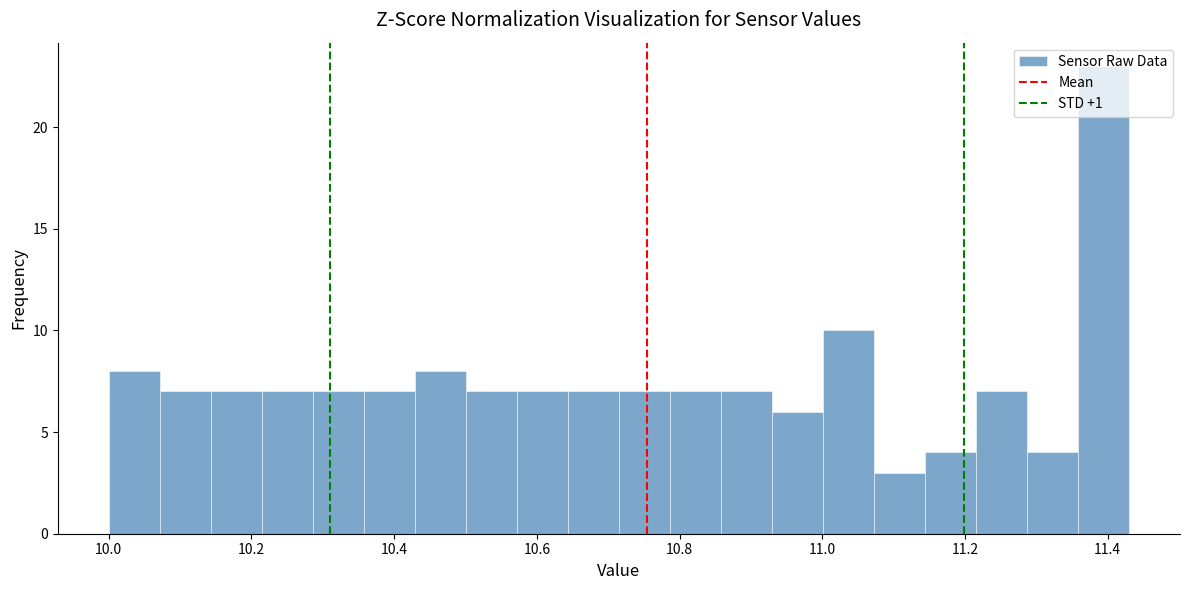

Read against the x-axis, roughly where is the centre of the tallest bar?

11.40